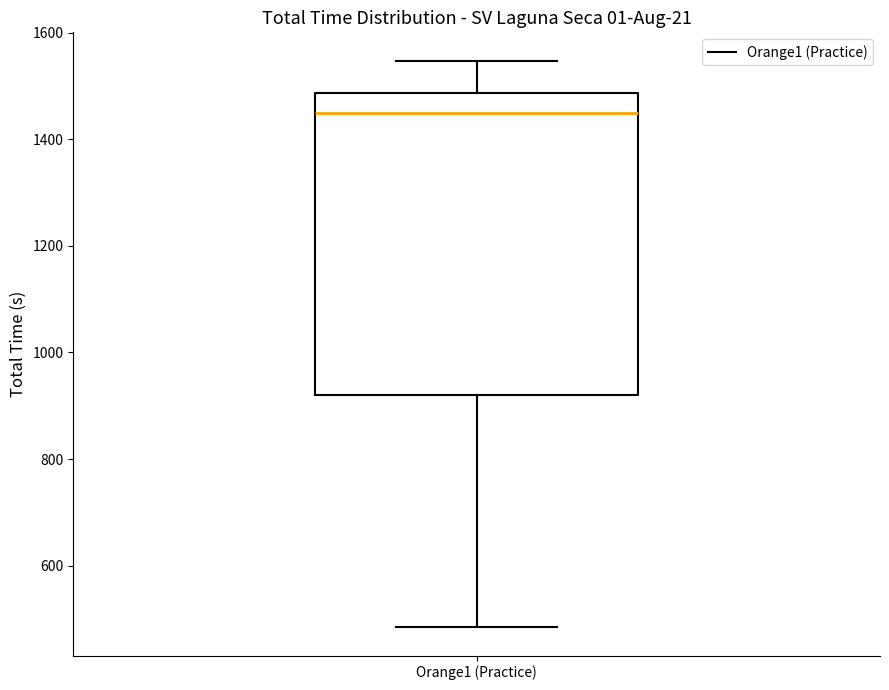

Transcribe this box plot: give where the median line is, the range the box spans, and where the two whiskers end, as read against the y-axis. The values are not printed on the chart, so give them approximately, as read against the axis.

median 1440, box 920 to 1480, whiskers 480 to 1540